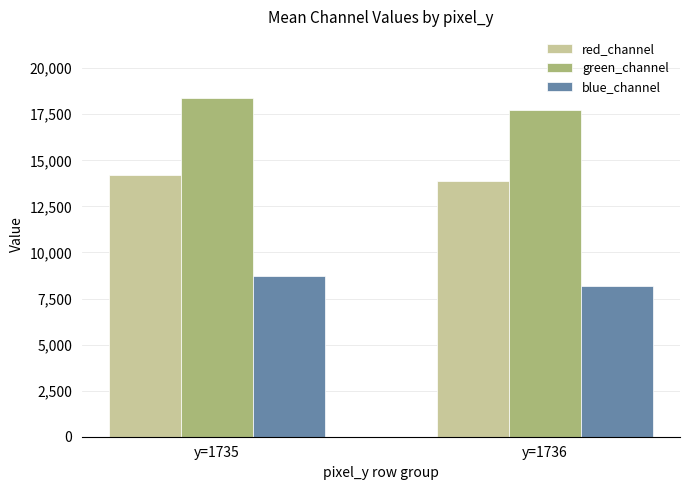

At y=1736, list the series in order from smallest to largest.

blue_channel, red_channel, green_channel